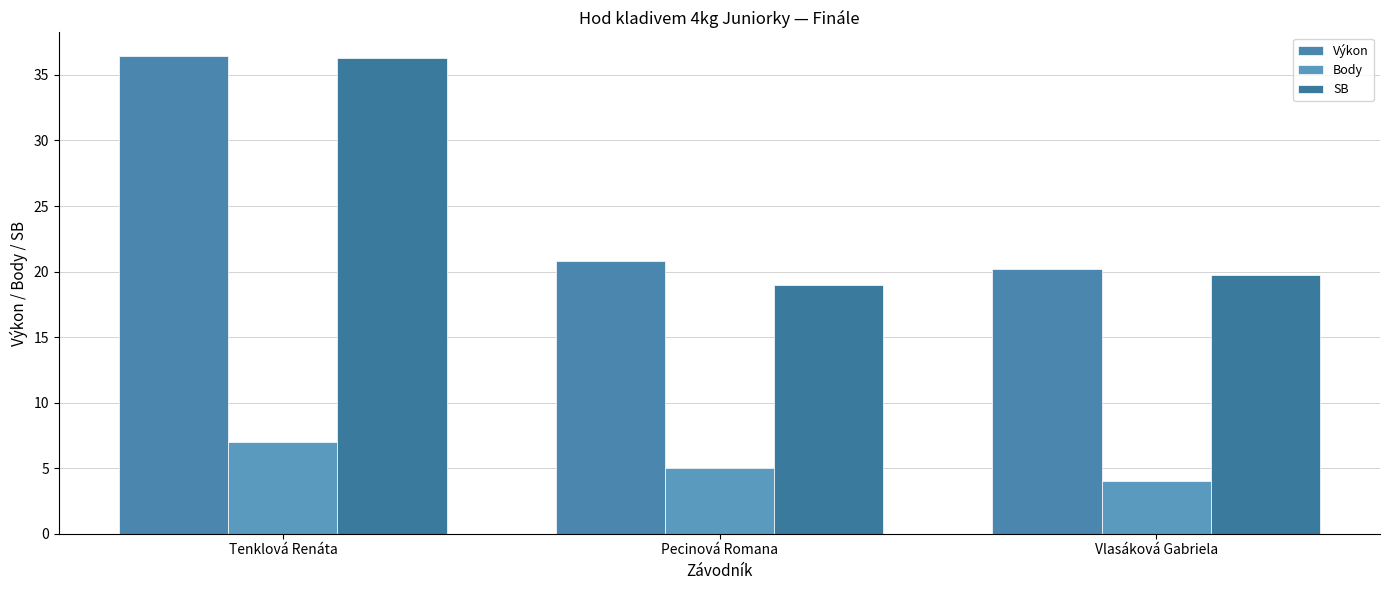

List the labels in order of Body value, largest first.

Tenklová Renáta, Pecinová Romana, Vlasáková Gabriela